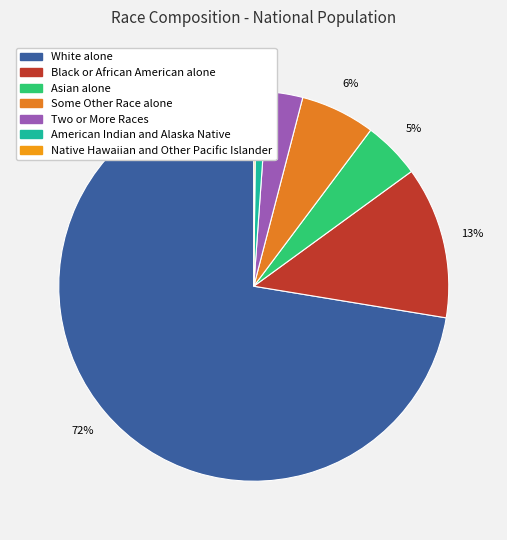

To the nearest percent, what is the difference between the largest and smallest slice percentages?

72%